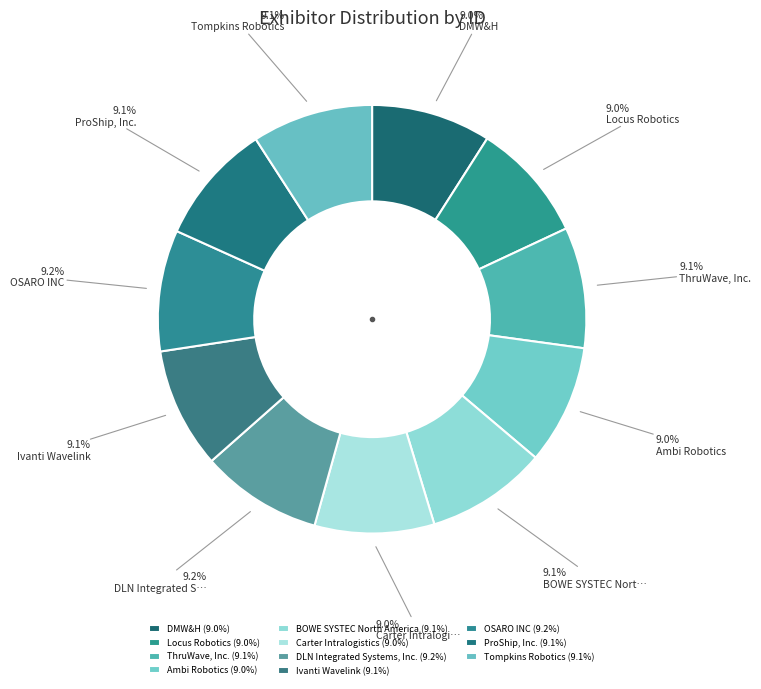

How many slices are in this pie chart?

11